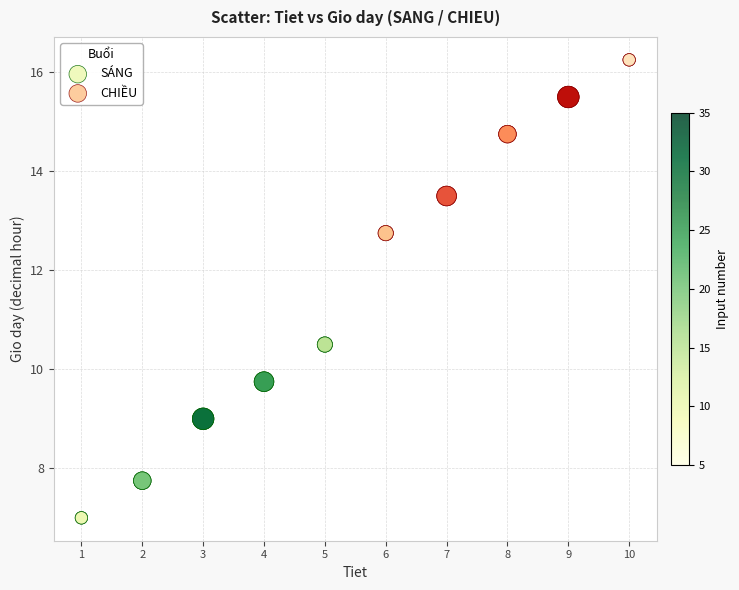

Which series contains the lowest Y value?

SÁNG